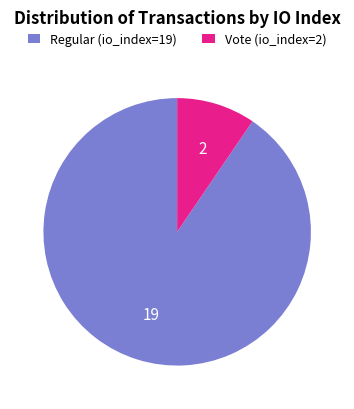

Is it true that Regular (io_index=19) is 80% of the pie?

False